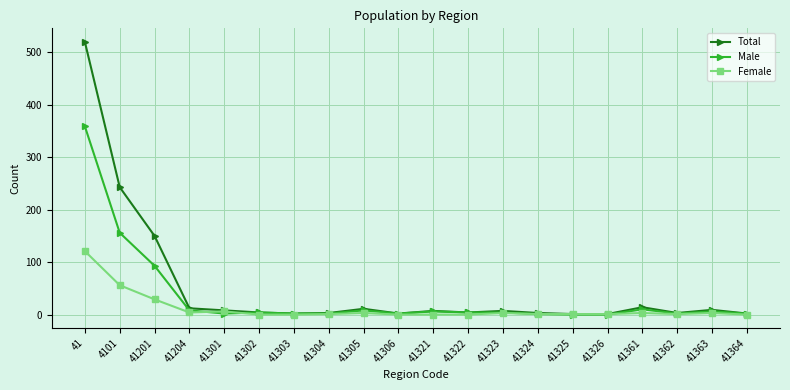

True or false: Female has more than 1 points higher than both neighbors.

True